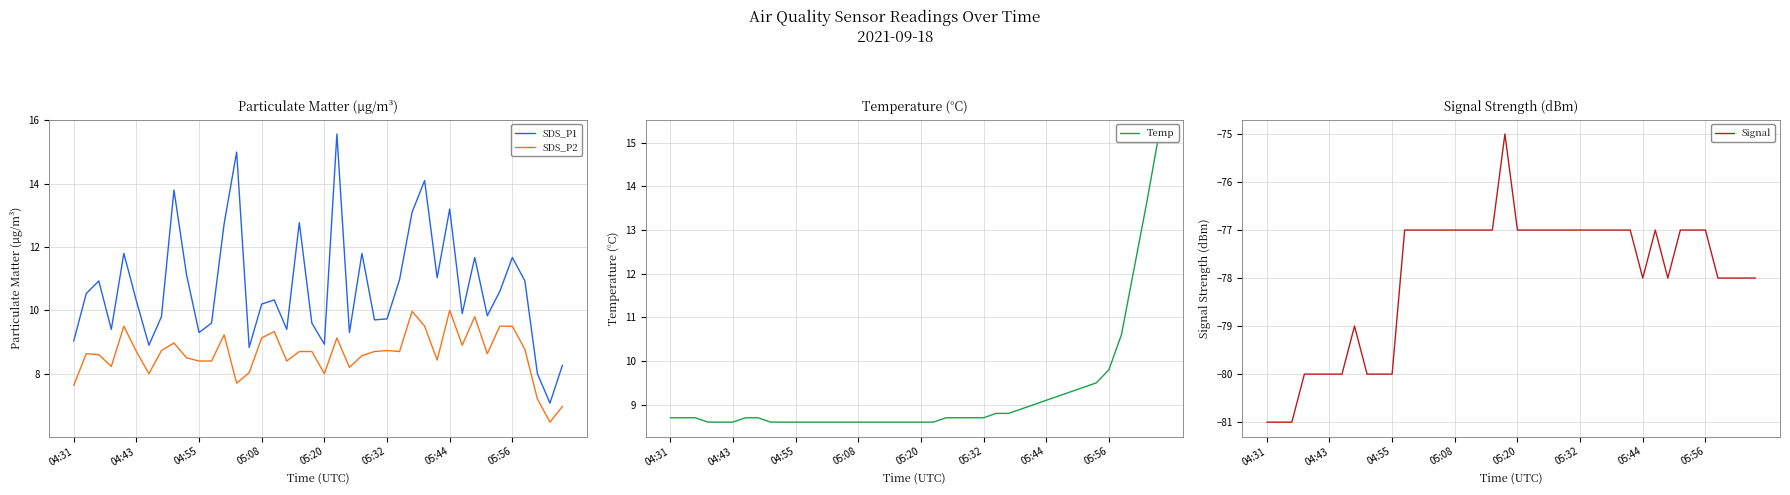

Is it true that SDS_P2 equals 8.2 at 22?

True